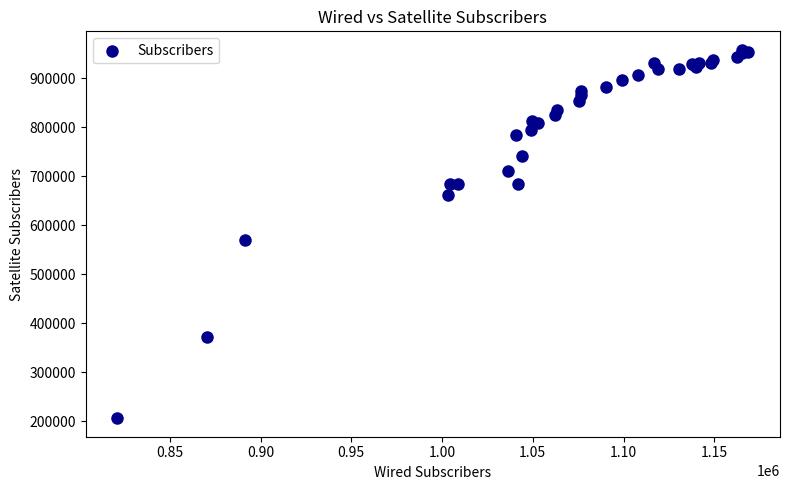

What Y value in the scatter plot is closest to 581917?

569833